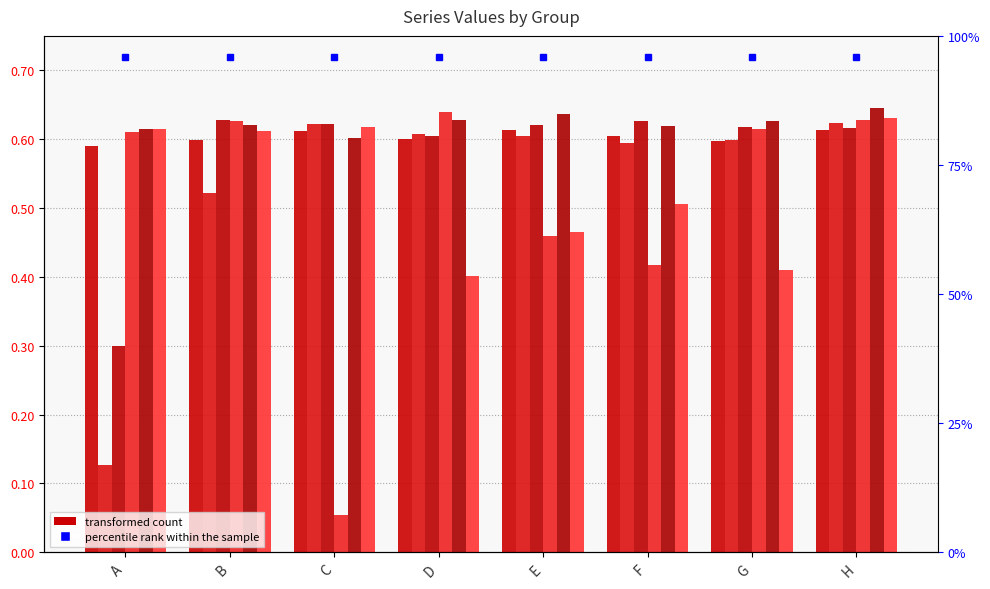

Reading left to right, transcribe all the data shown in this chart.

col 2: 0.6	0.6	0.6	0.6	0.6	0.6	0.6	0.6
col 3: 0.1	0.5	0.6	0.6	0.6	0.6	0.6	0.6
col 4: 0.3	0.6	0.6	0.6	0.6	0.6	0.6	0.6
col 5: 0.6	0.6	0.1	0.6	0.5	0.4	0.6	0.6
col 6: 0.6	0.6	0.6	0.6	0.6	0.6	0.6	0.6
col 7: 0.6	0.6	0.6	0.4	0.5	0.5	0.4	0.6